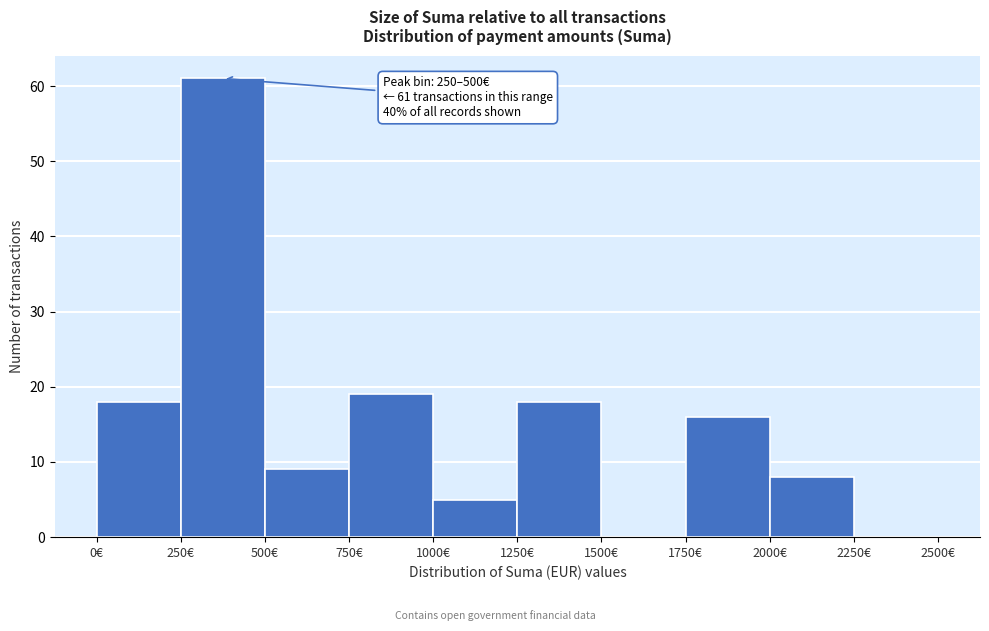

Which range on the x-axis has the tallest bar?

250 to 500